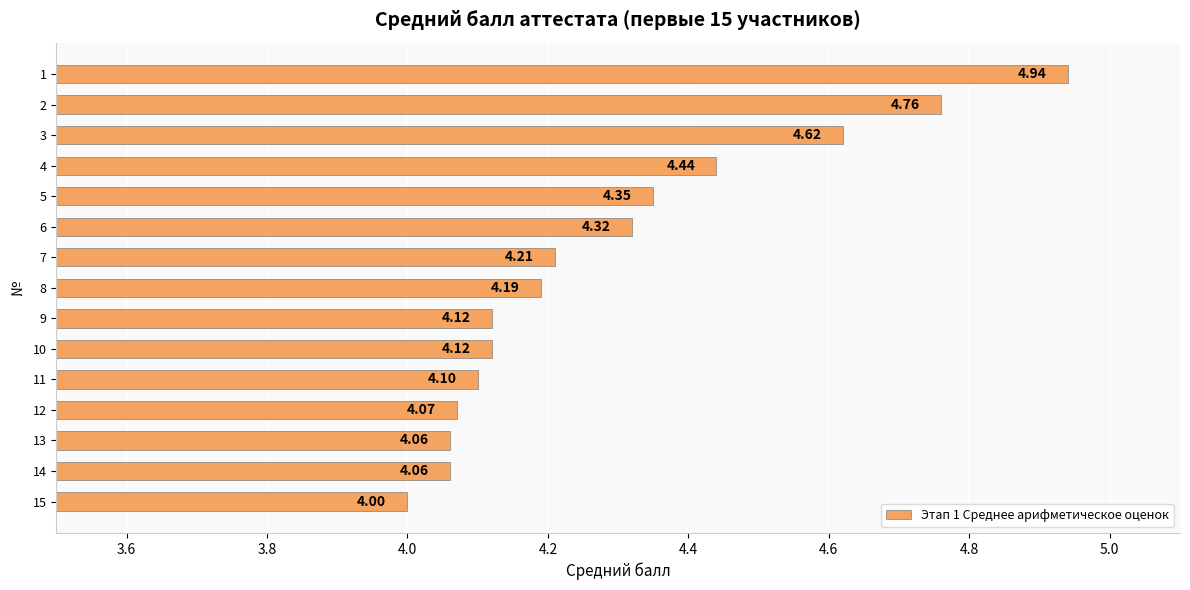

What is the change in value from 4 to 15?

-0.4